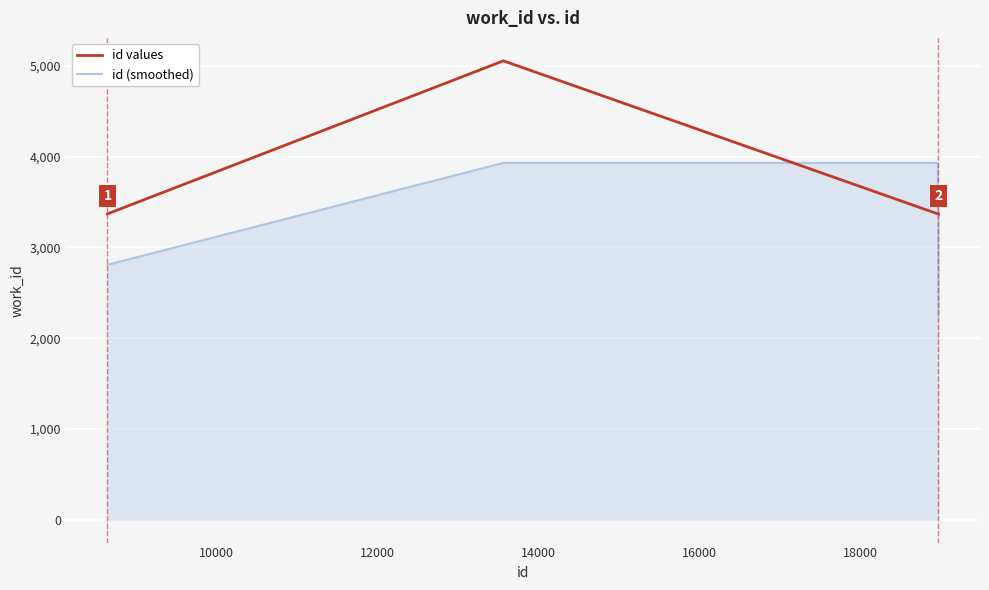

List the series in order of their overall mean, lowest first.

id (smoothed), id values